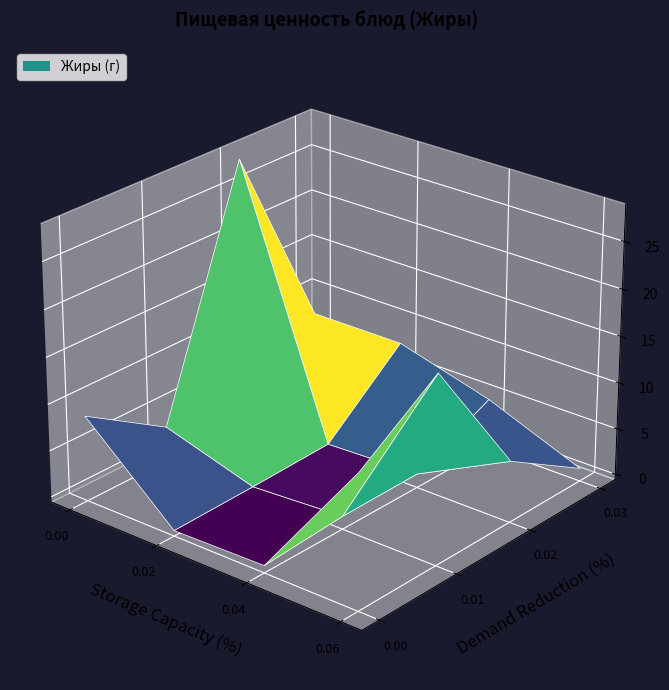

The value of Завтрак at хлеб is 0.1. True or false?

False